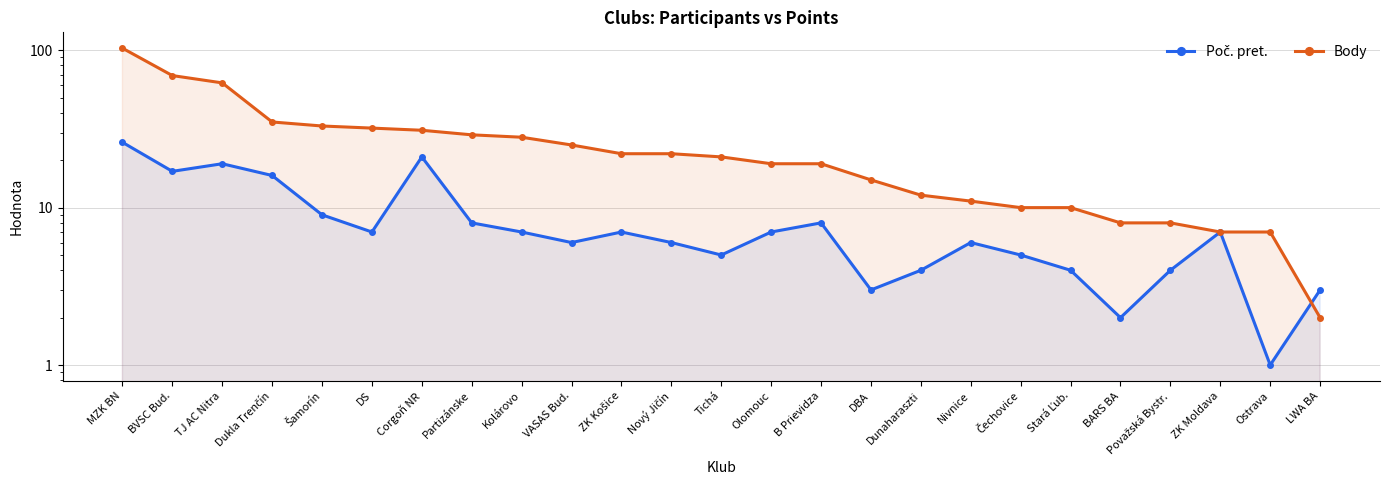

Reading right to left, extract all data points from this chart.

Poč. pret.: 3	1	7	4	2	4	5	6	4	3	8	7	5	6	7	6	7	8	21	7	9	16	19	17	26
Body: 2	7	7	8	8	10	10	11	12	15	19	19	21	22	22	25	28	29	31	32	33	35	62	69	103